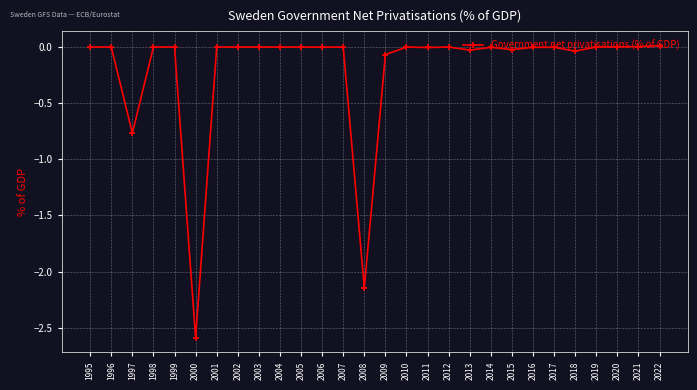

What is the change in value from 2000 to 2009?

+2.5